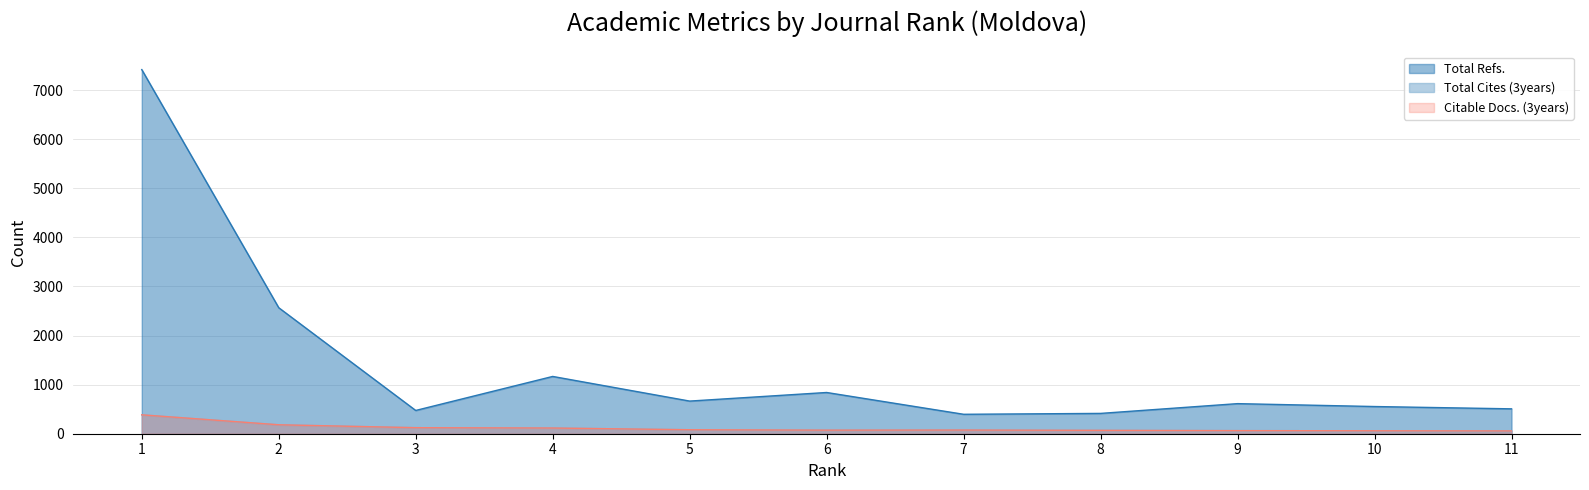

What is the minimum value for Citable Docs. (3years)?

57